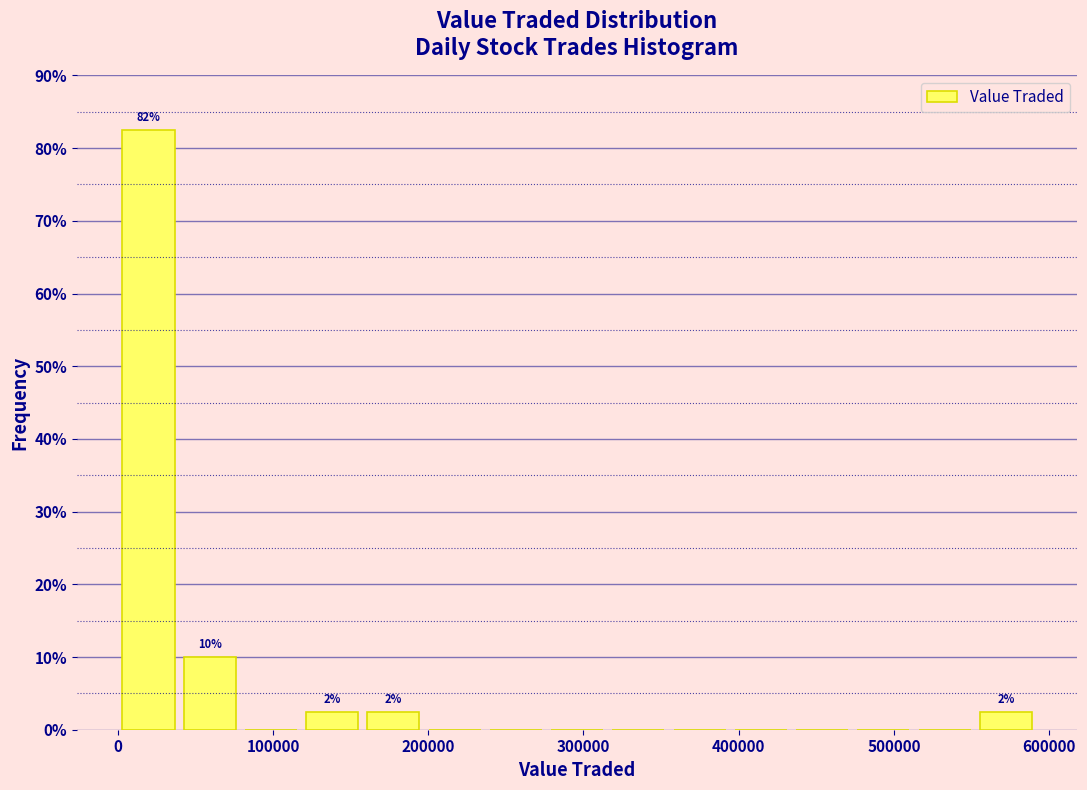

Around what value on the x-axis is the tallest bar? Give the approximate position of its centre, as read against the axis.

20000